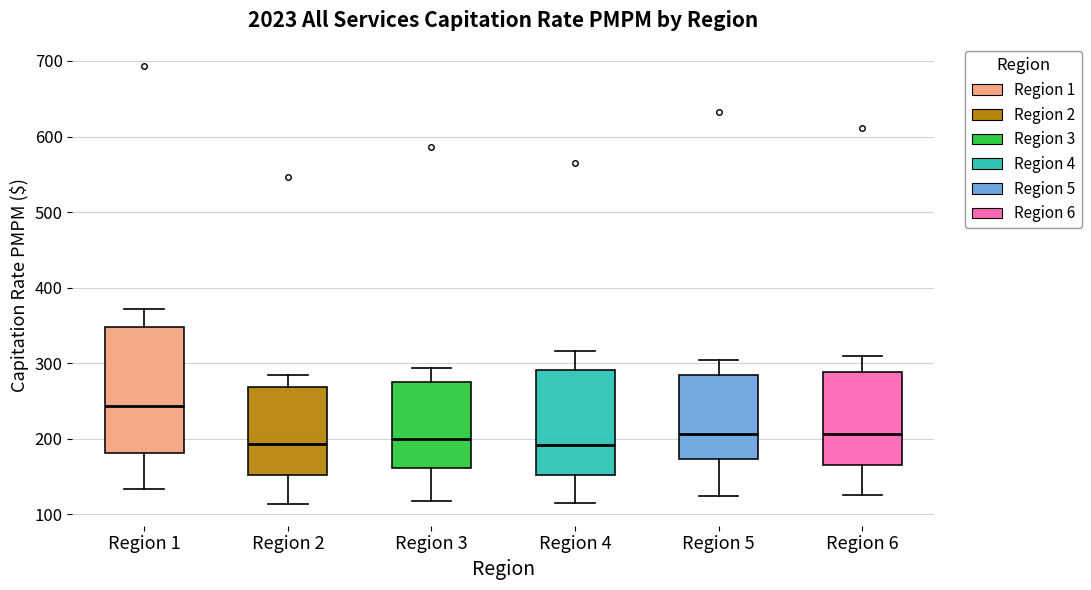

Comparing the boxes themselves (not the whiskers), which one is the tallest?

Region 1